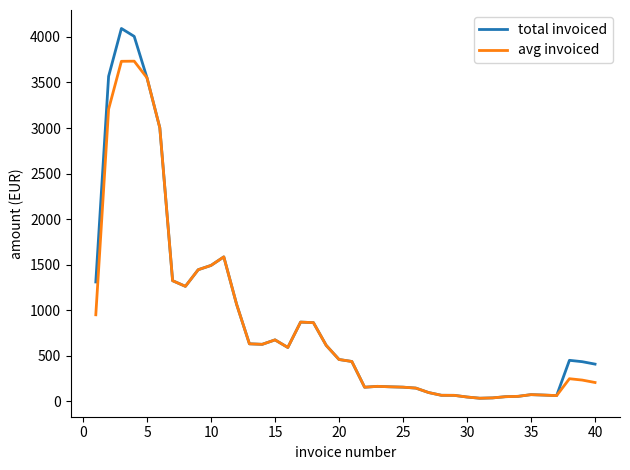

What is the greatest value displayed?

4092.1